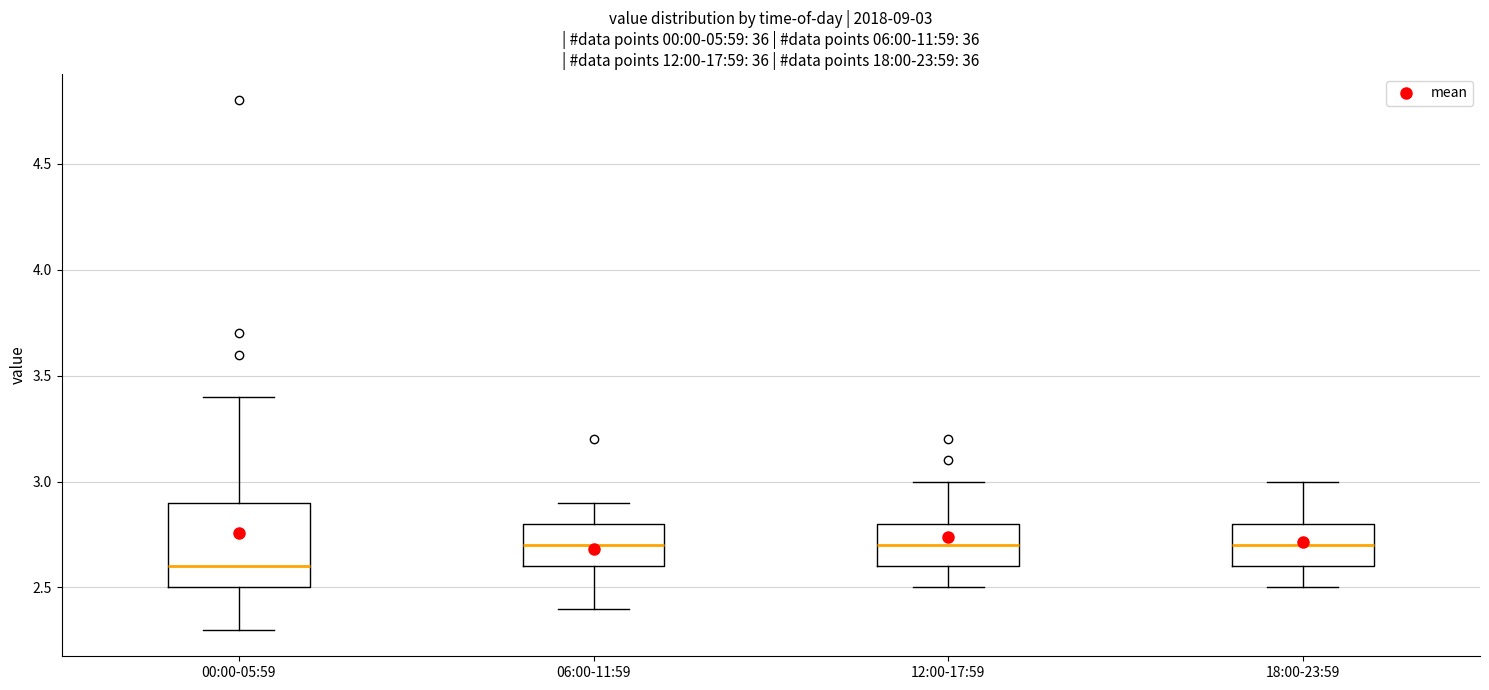

Comparing the boxes themselves (not the whiskers), which one is the tallest?

00:00-05:59